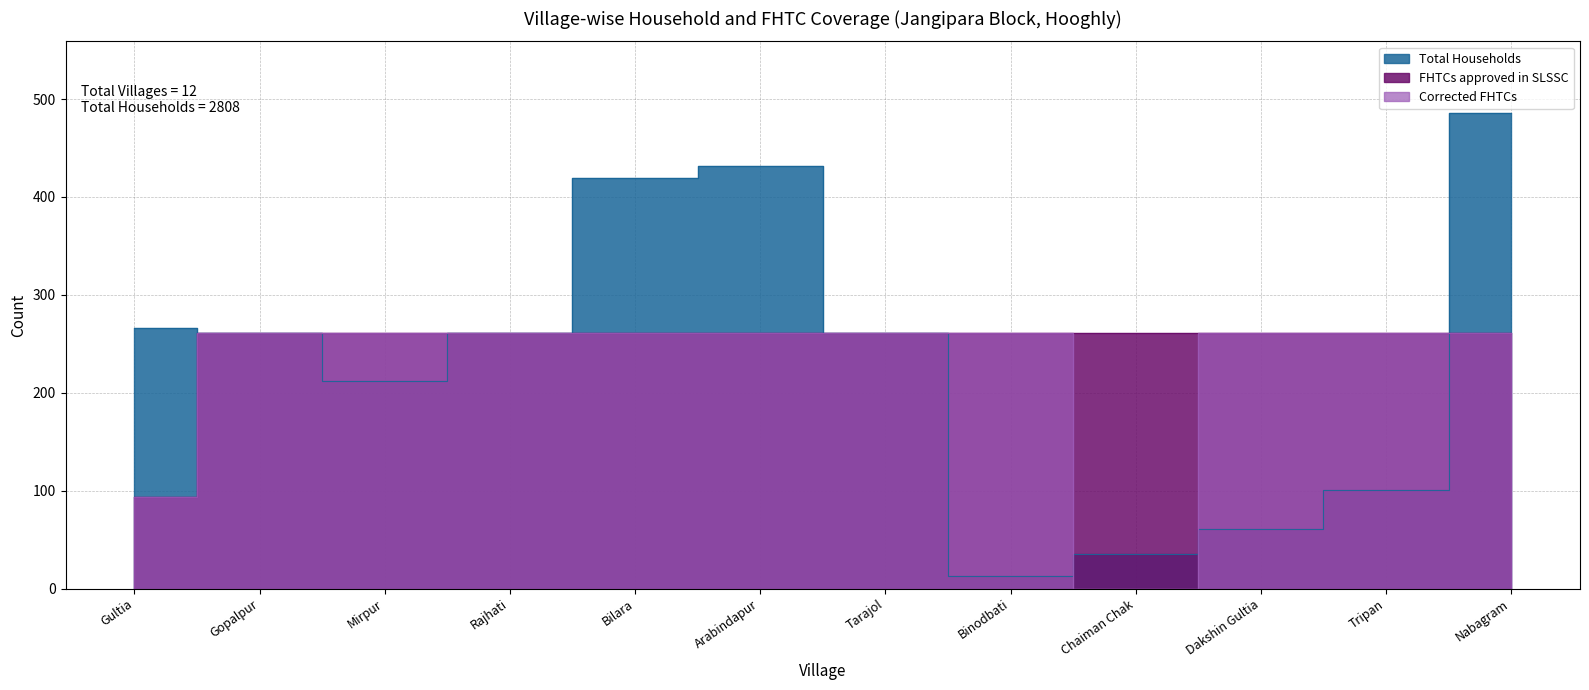

What is the average value of the Corrected FHTCs series?

225